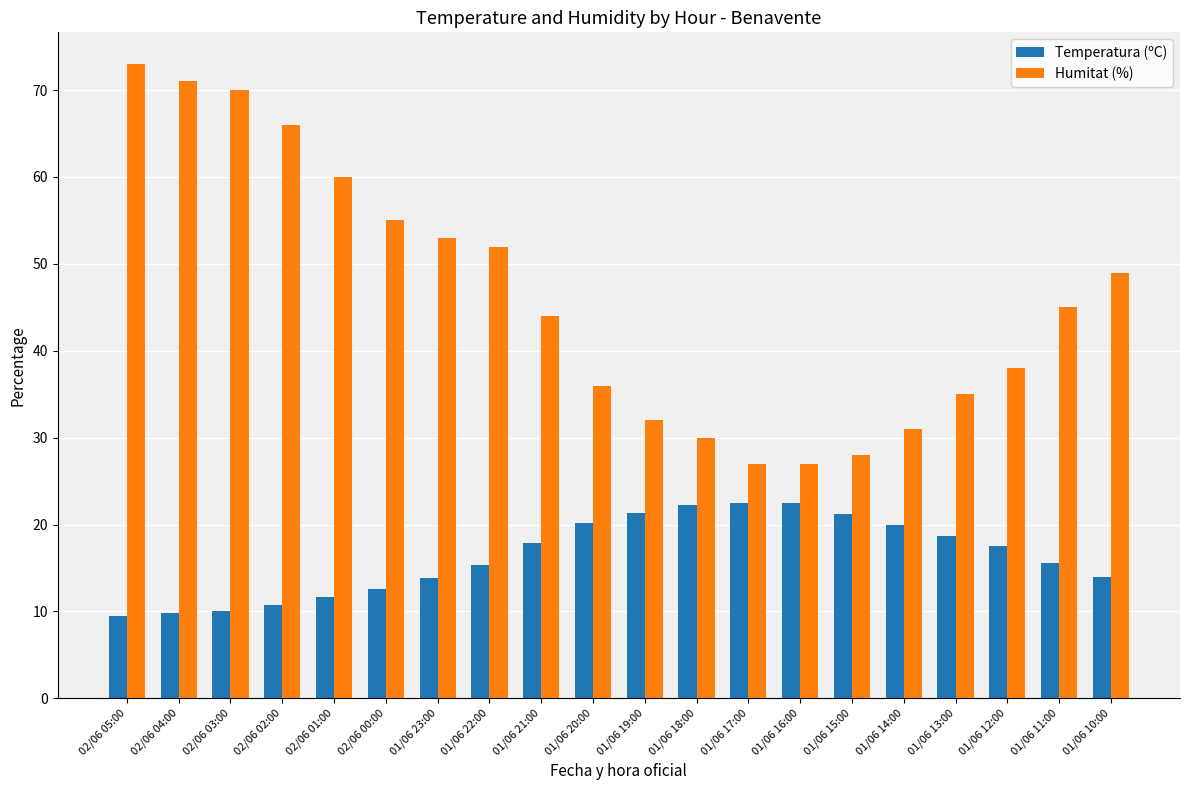

What is the label of the 15th bar from the right?

02/06 00:00